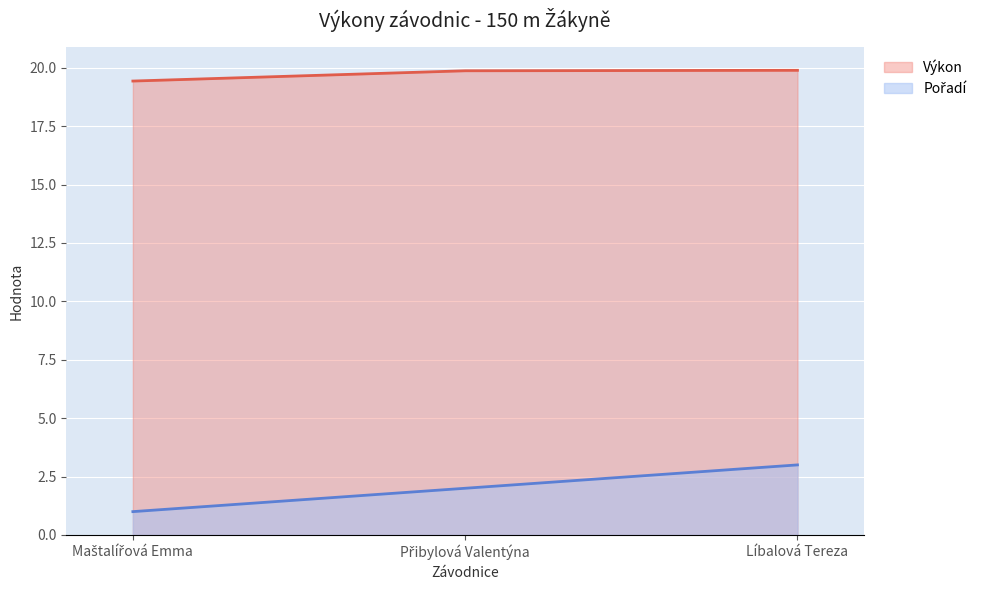

At which label is Výkon closest to 19?

Maštalířová Emma